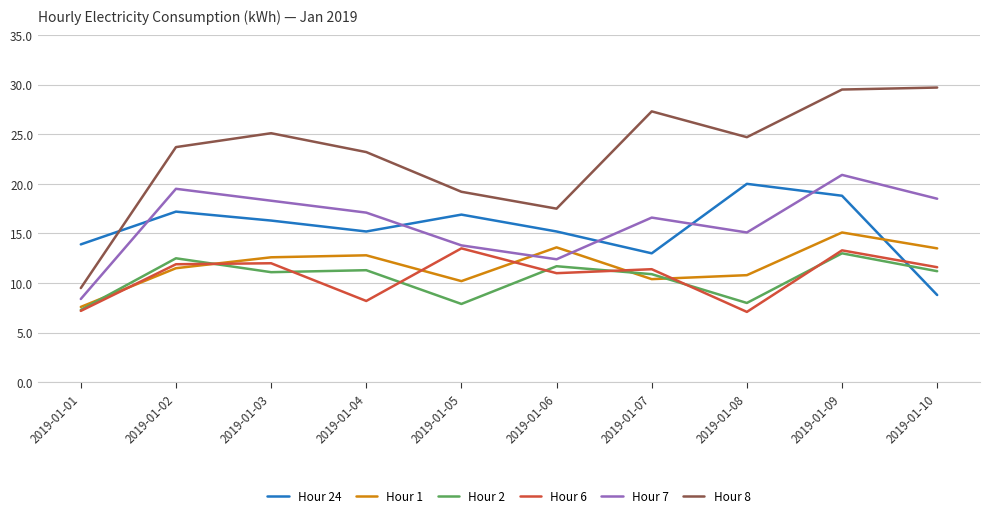

What is the highest value of the Hour 8 series?

29.7